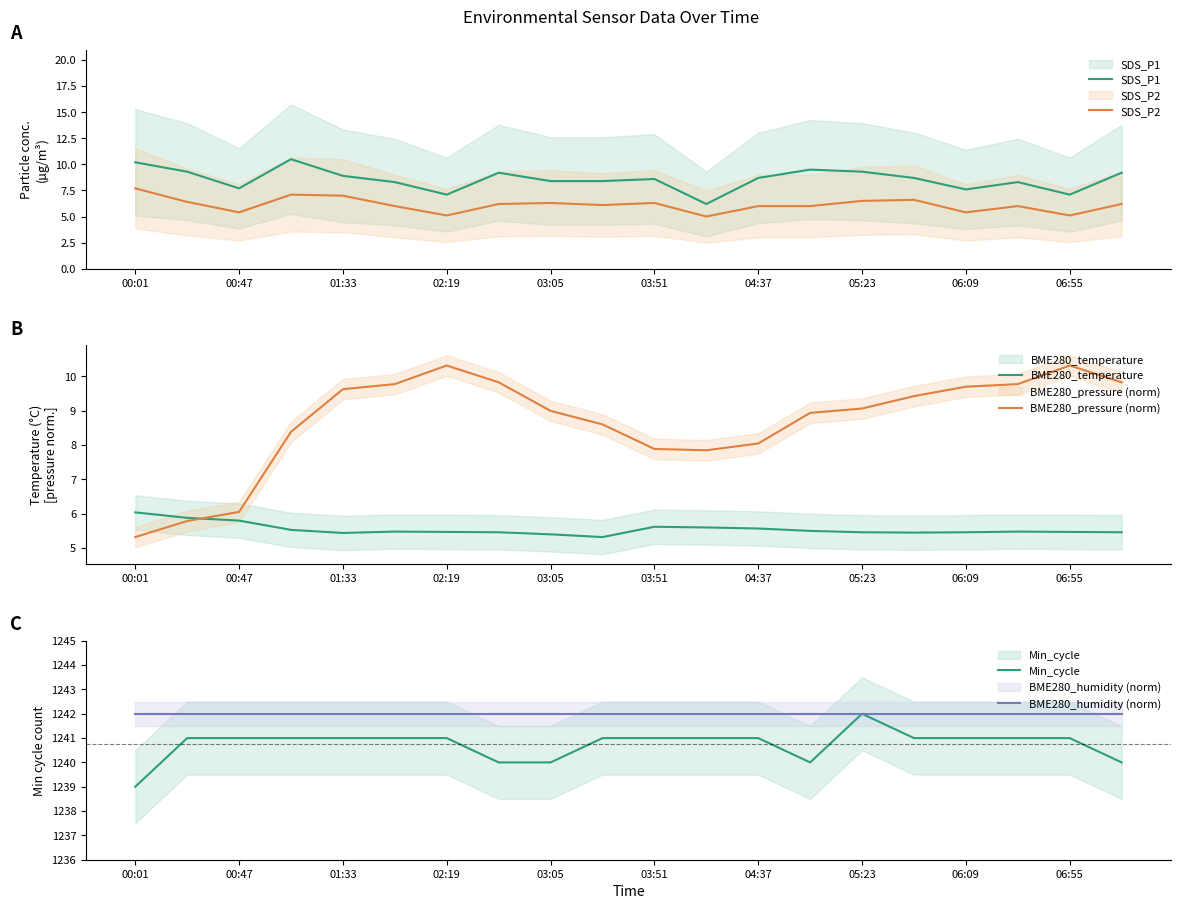

True or false: BME280_temperature and BME280_pressure (norm) intersect in this chart.

True